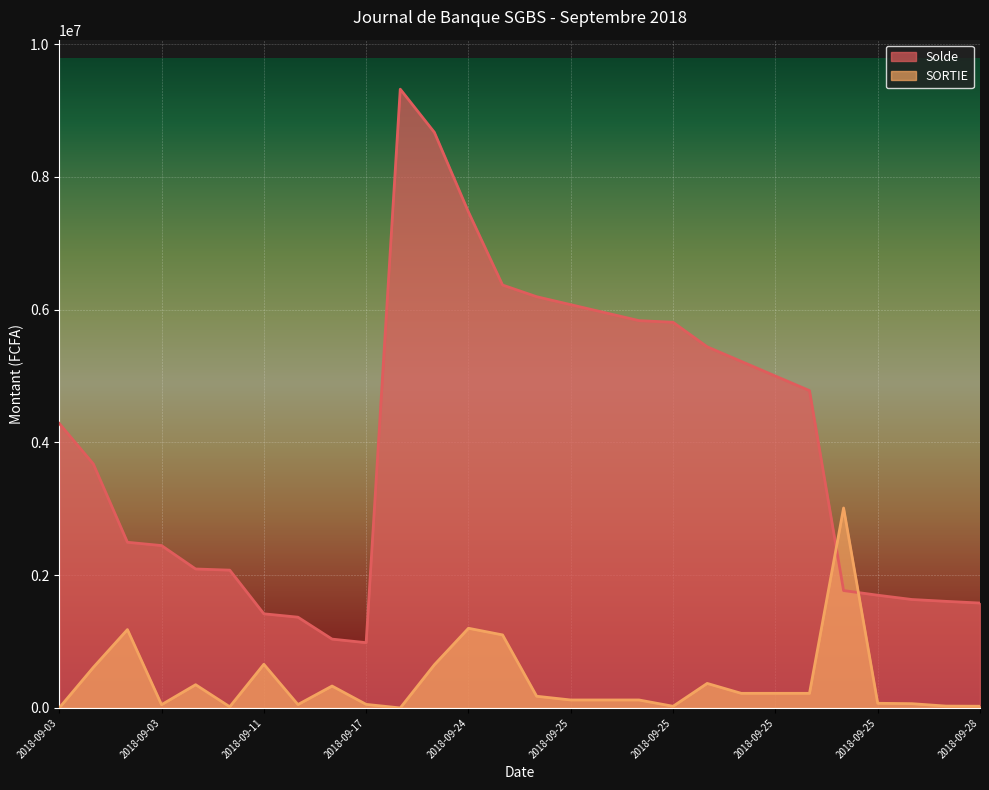

Which series has the largest range (max minus min)?

Solde